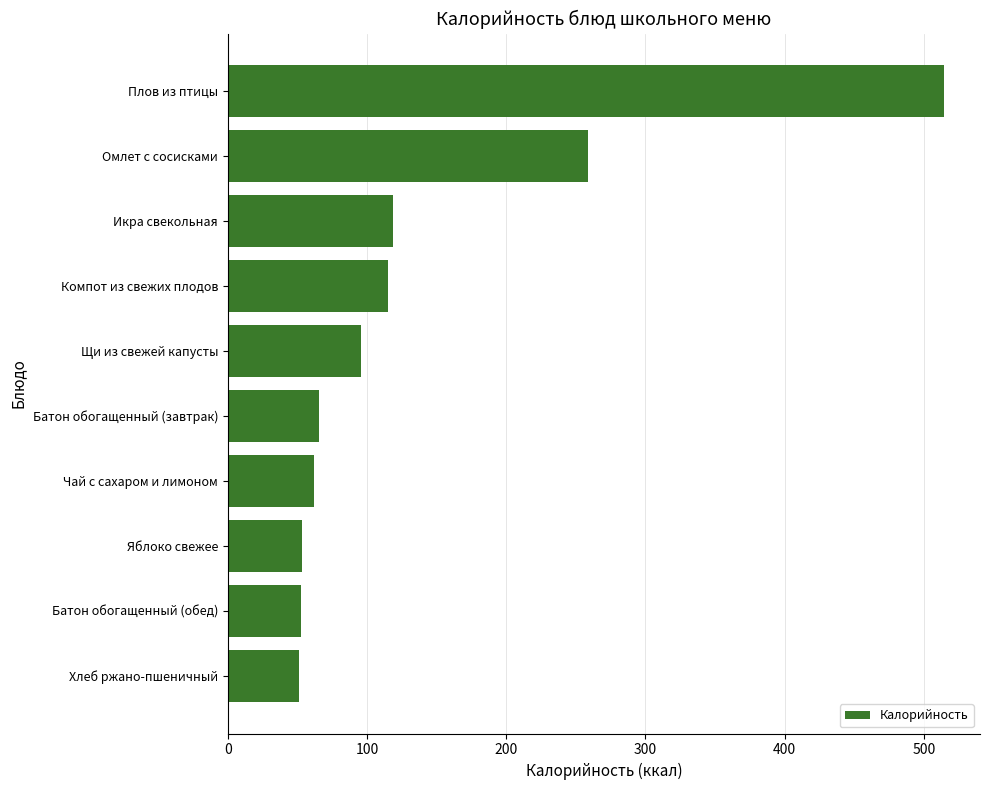

Approximately how many times larger is the value at Плов из птицы compared to Батон обогащенный (завтрак)?

7.9